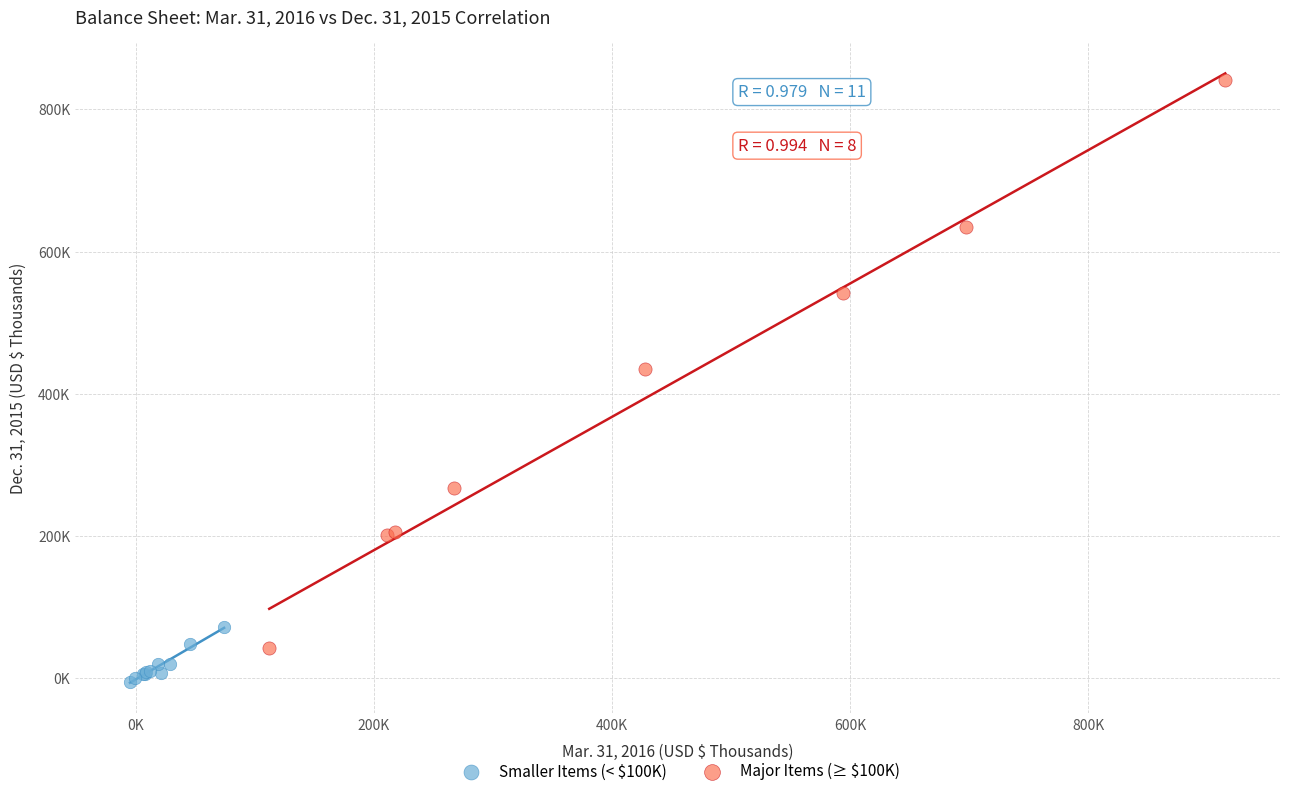

Which series contains the highest Y value?

Major Items (≥ $100K)